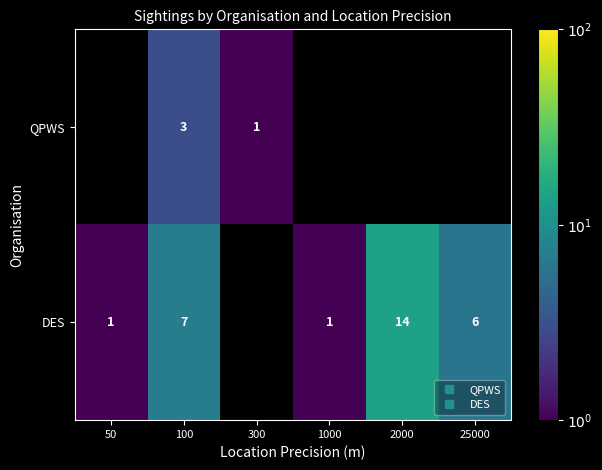

Which series has the largest total across all categories?

DES